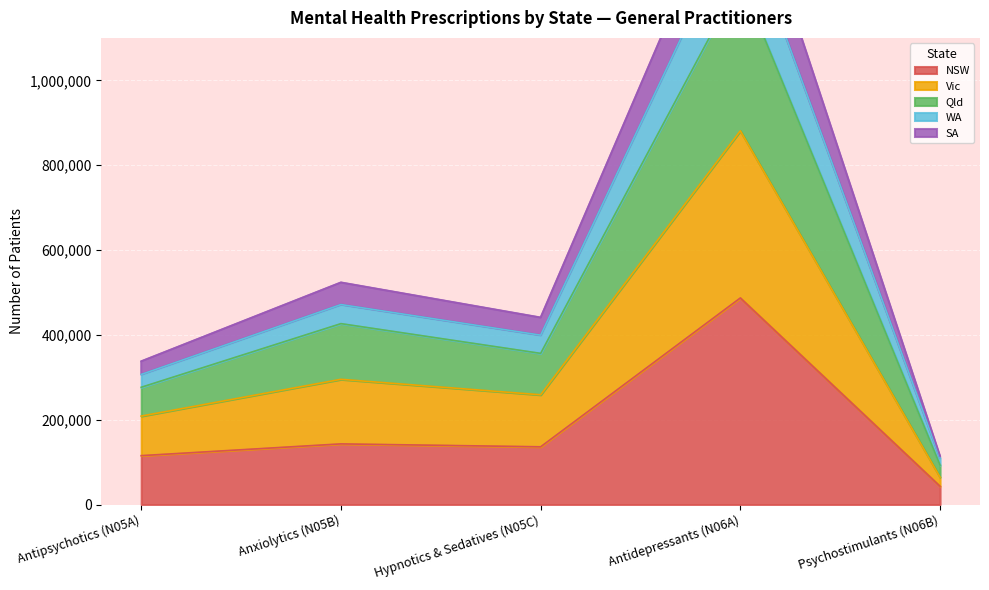

How many interior local peaks does the WA series have?

2